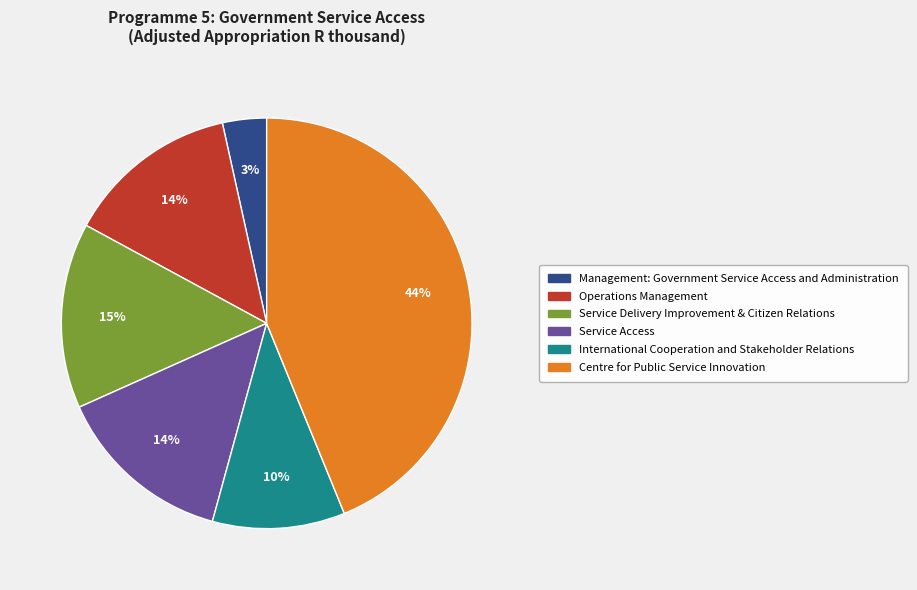

Combined, do International Cooperation and Stakeholder Relations and Service Delivery Improvement & Citizen Relations account for over 50%?

No